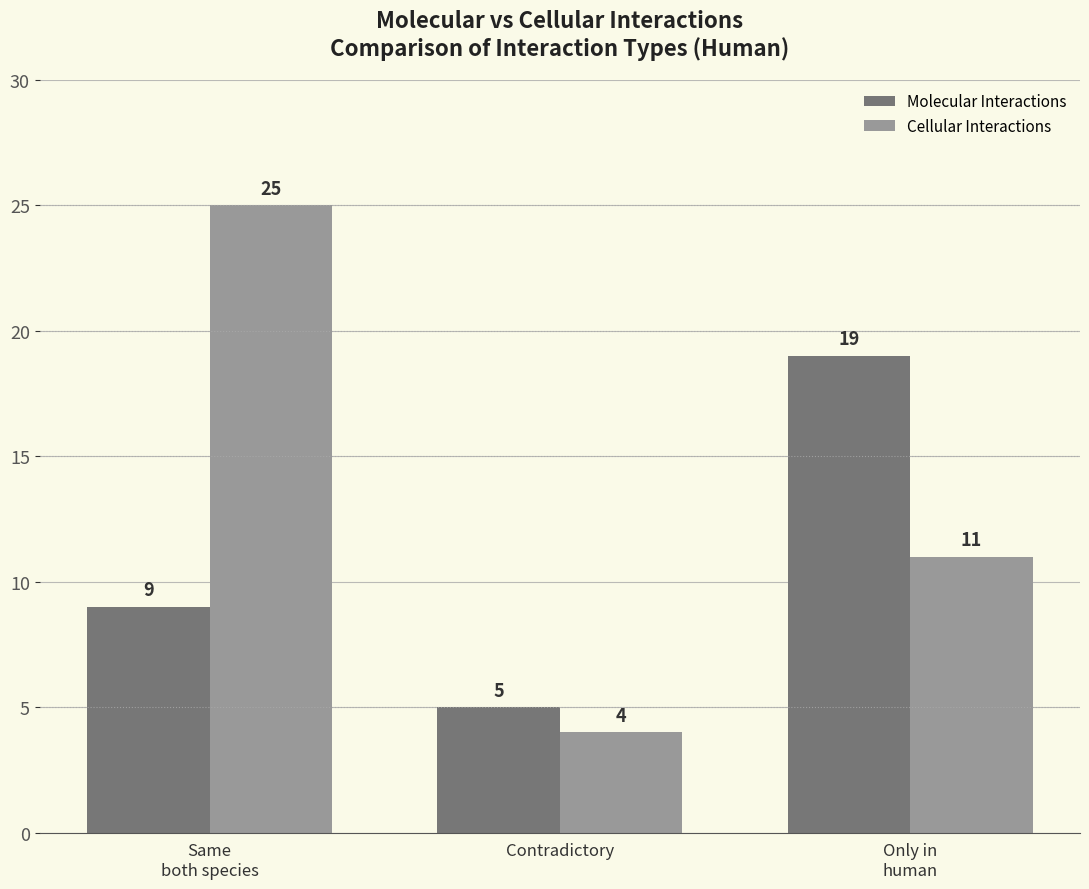

The Cellular Interactions series shows 1 at Contradictory. True or false?

False